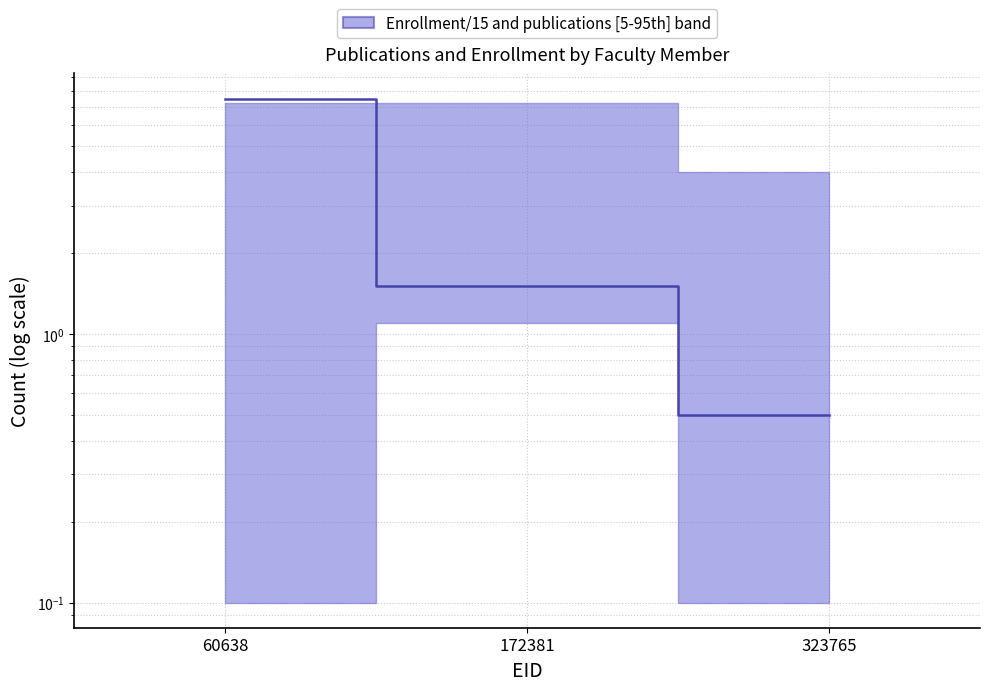

Where is the data nearest to the value 4?

172381